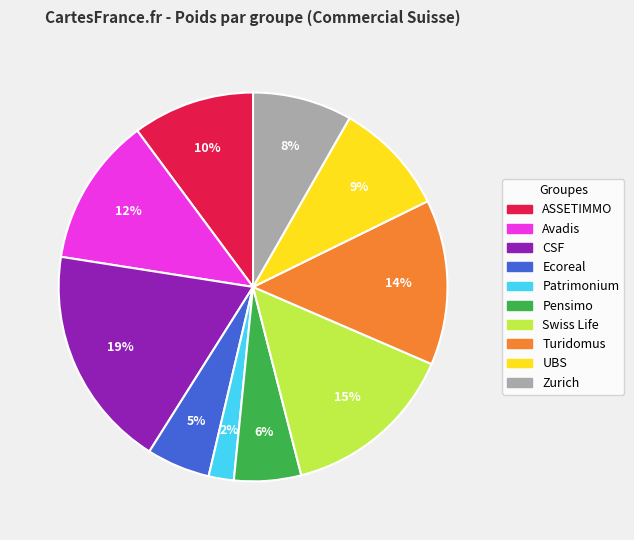

Which slice is the largest?

CSF